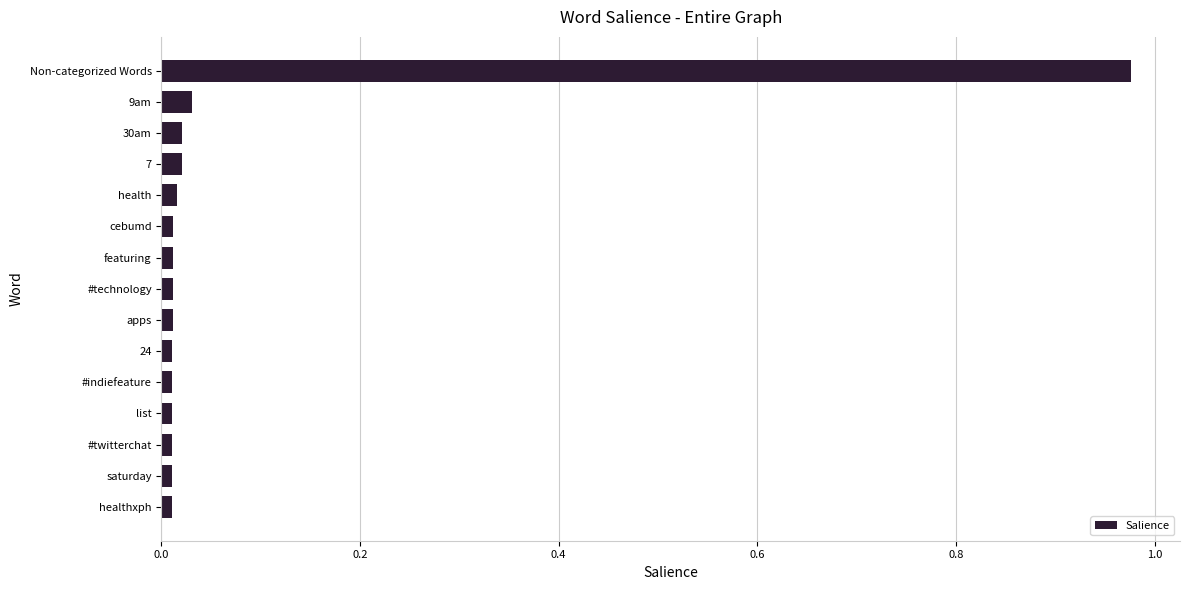

What is the difference between the values at Non-categorized Words and 9am?

0.9